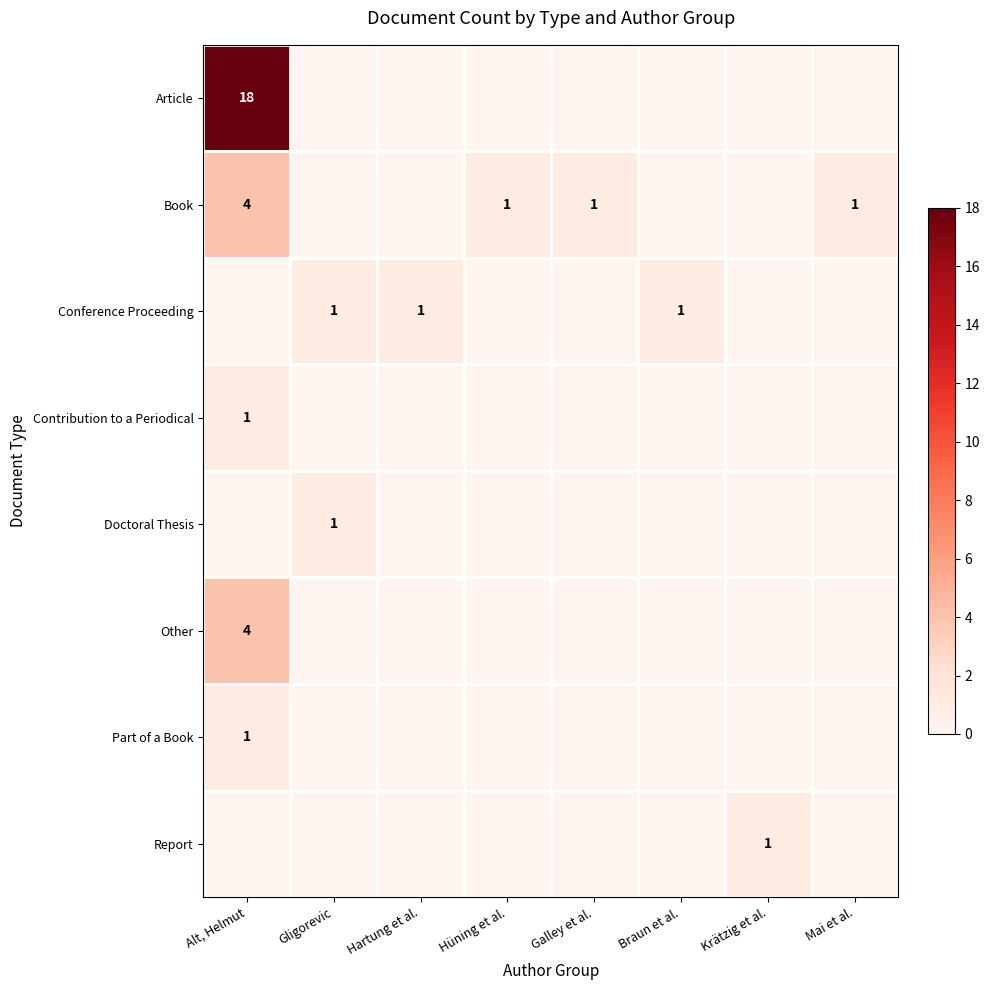

Count the number of categories in the chart.

8